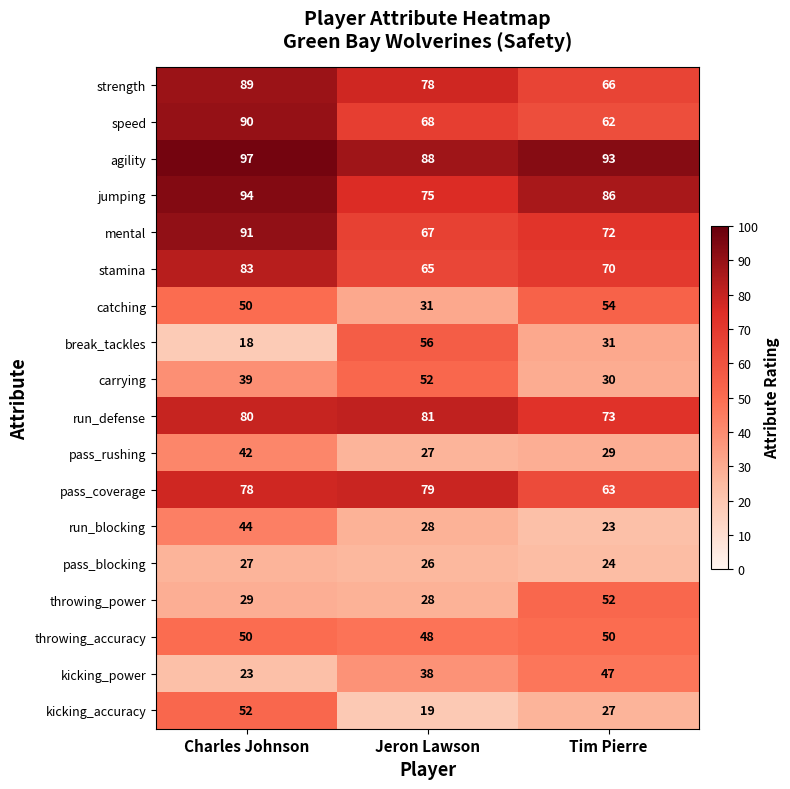

Rank the categories by carrying value from highest to lowest.

Jeron Lawson, Charles Johnson, Tim Pierre